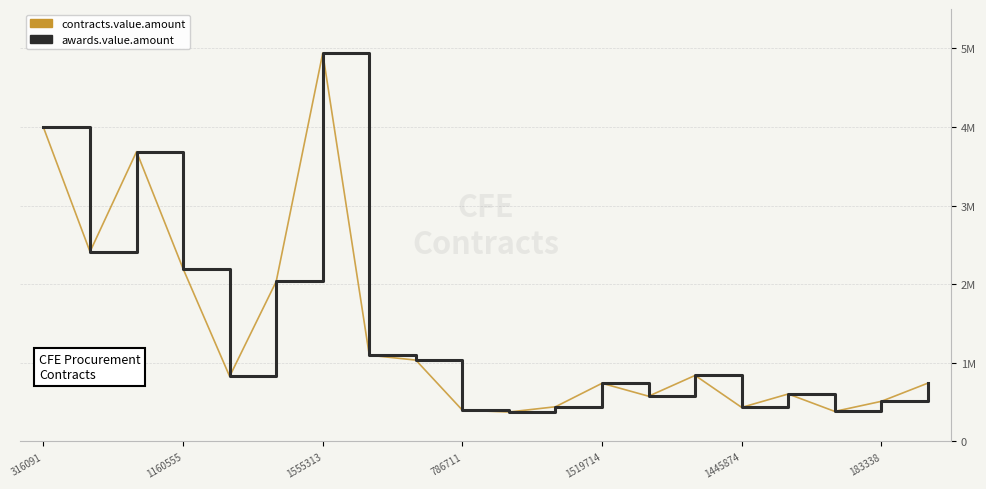

Does the chart have visible grid lines?

Yes